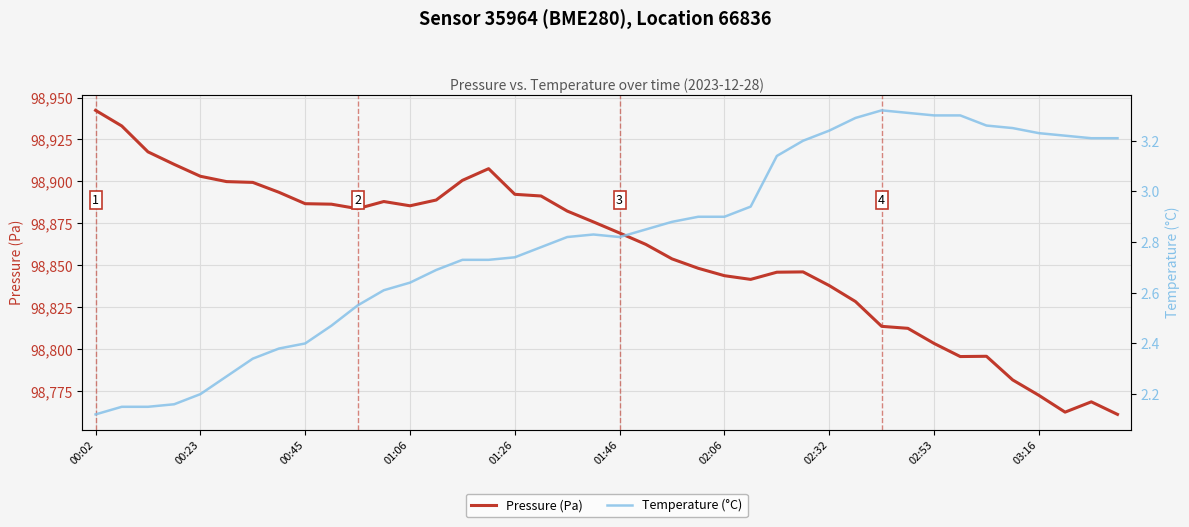

True or false: Pressure (Pa) has a value of 98795.9 at 34.

True